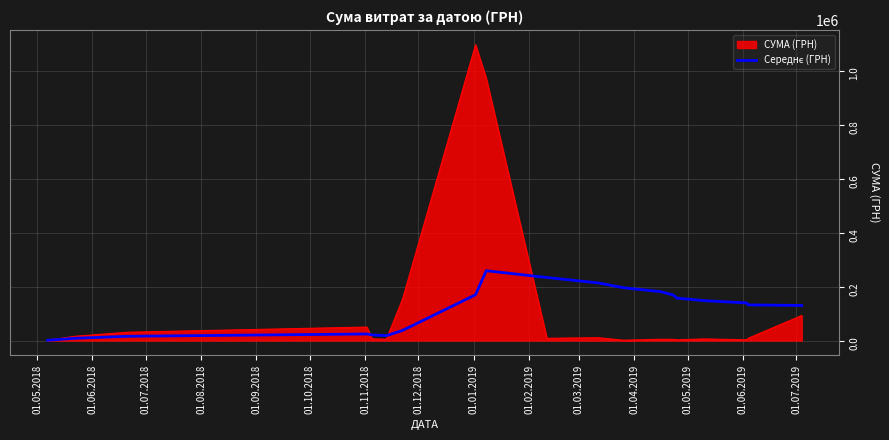

What is the maximum value shown in the chart?

1095731.4